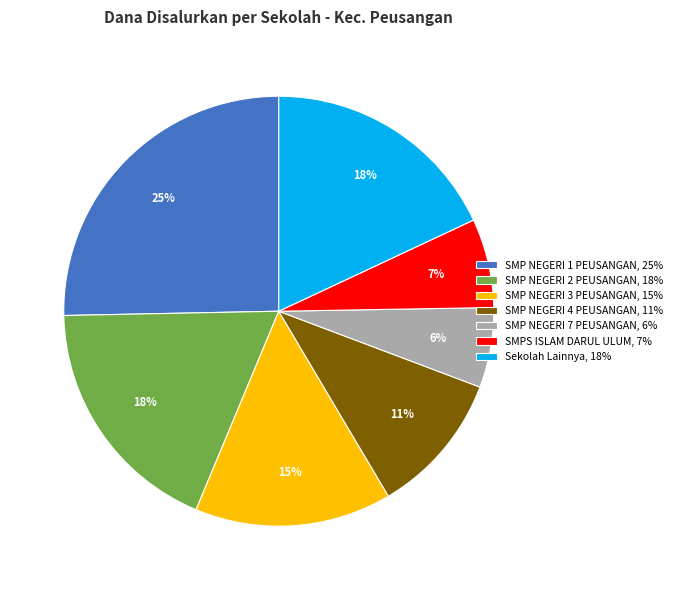

Between Sekolah Lainnya, 18% and SMPS ISLAM DARUL ULUM, 7%, which is larger?

Sekolah Lainnya, 18%